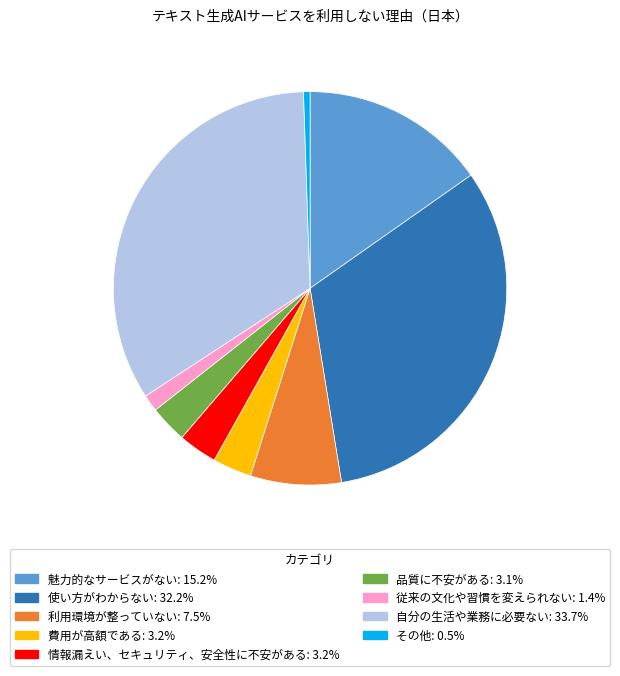

Count the number of slices in the pie.

9